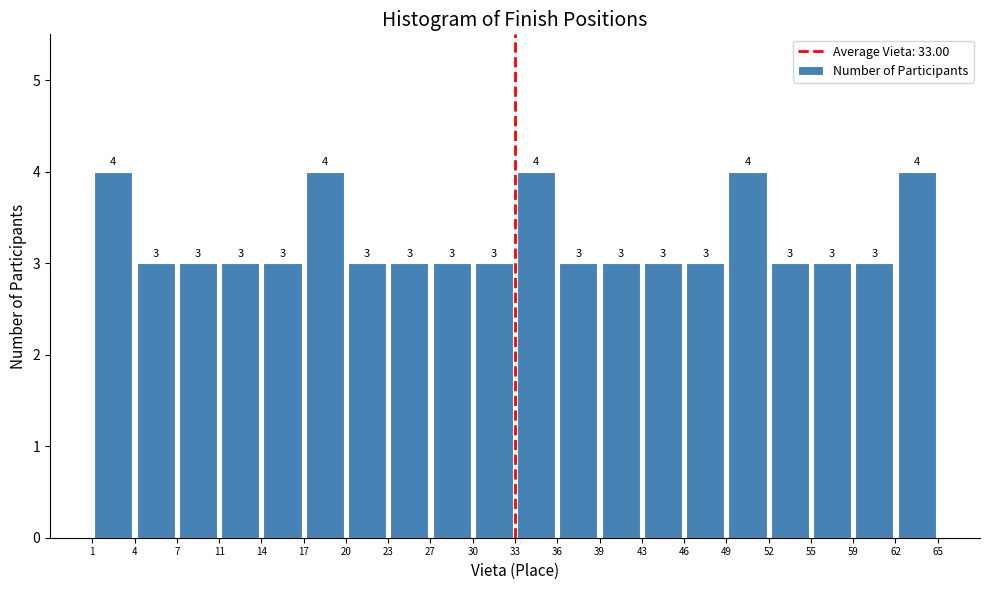

Reading left to right, list every bar in this chart as the range it spans on the x-axis followed by its height.

1 to 4: 4
4 to 7: 3
7 to 11: 3
11 to 14: 3
14 to 17: 3
17 to 20: 4
20 to 23: 3
23 to 27: 3
27 to 30: 3
30 to 33: 3
33 to 36: 4
36 to 39: 3
39 to 43: 3
43 to 46: 3
46 to 49: 3
49 to 52: 4
52 to 55: 3
55 to 59: 3
59 to 62: 3
62 to 65: 4